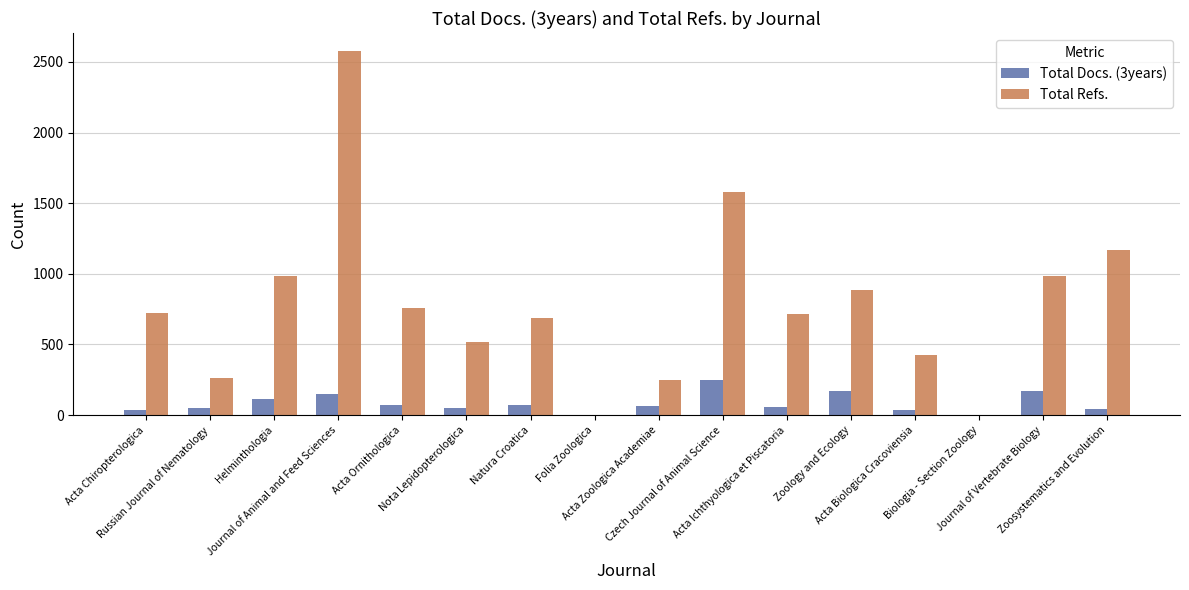

What is the sum of all Total Refs. values?

12521